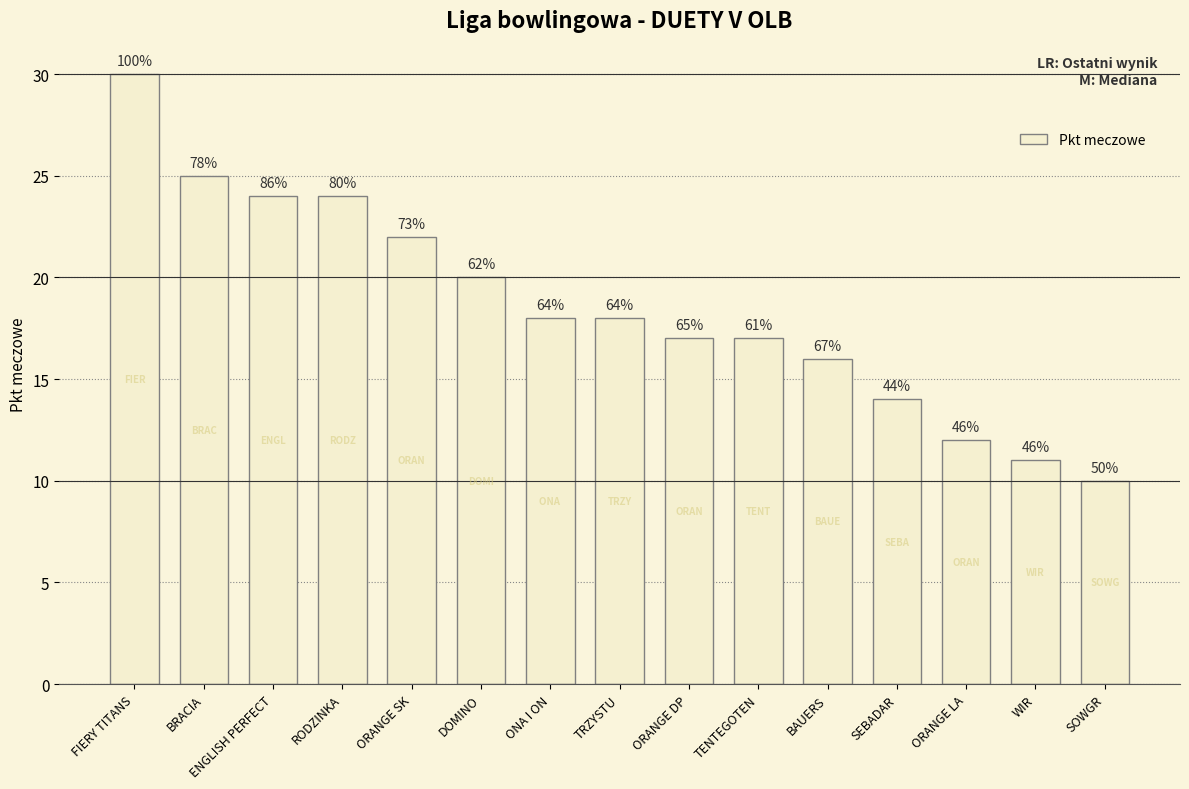

What is the difference between the values at RODZINKA and SEBADAR?

10